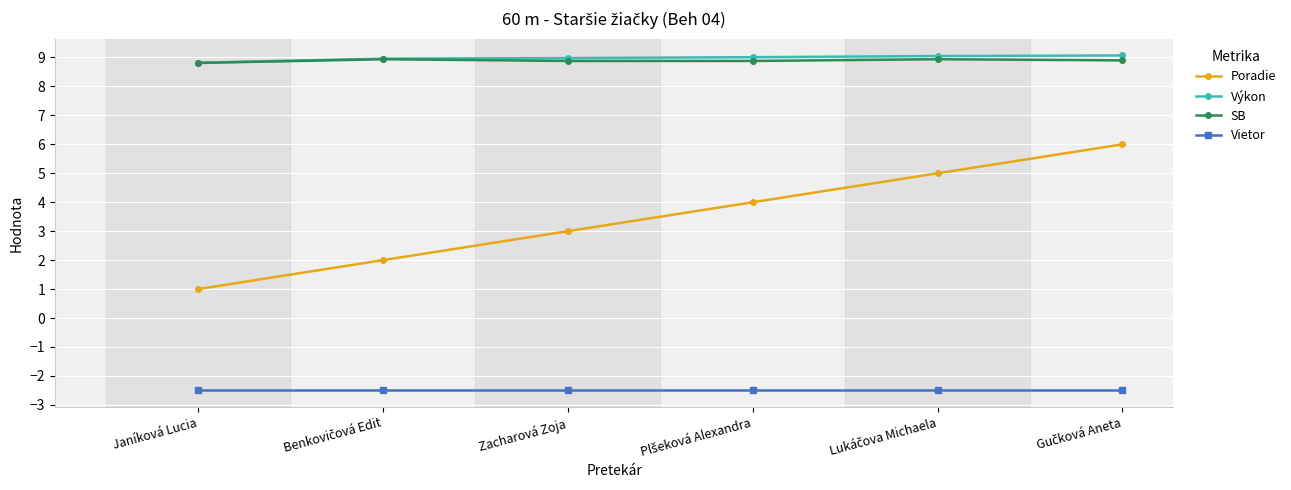

The value of Vietor at Janíková Lucia is -2.5. True or false?

True